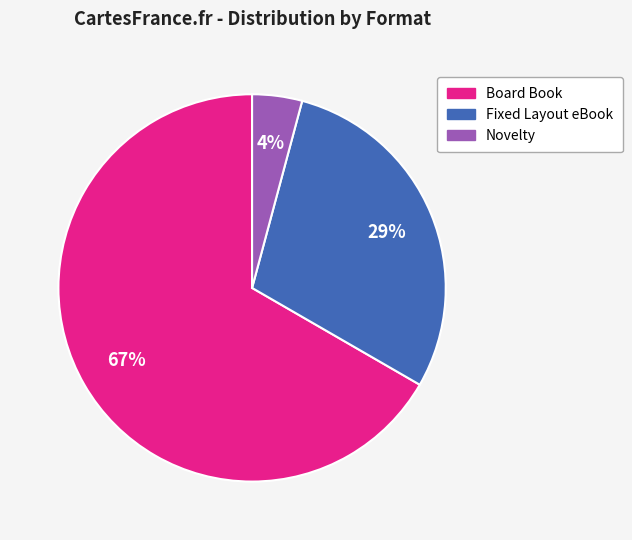

How many slices are in this pie chart?

3